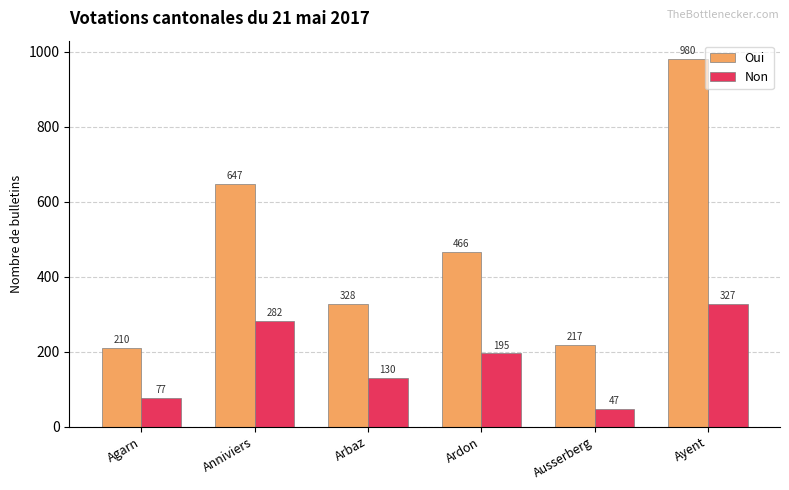

Reading left to right, extract all data points from this chart.

Oui: Agarn=210	Anniviers=647	Arbaz=328	Ardon=466	Ausserberg=217	Ayent=980
Non: Agarn=77	Anniviers=282	Arbaz=130	Ardon=195	Ausserberg=47	Ayent=327